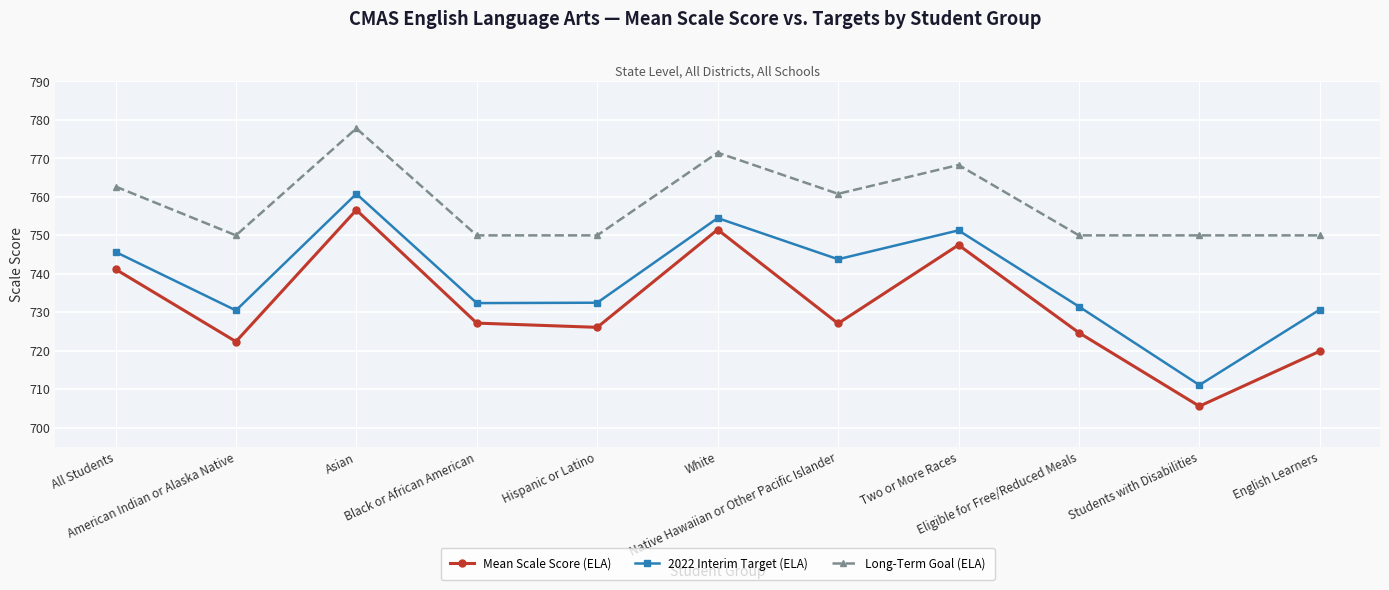

Is this an area chart (filled region under the line)?

No